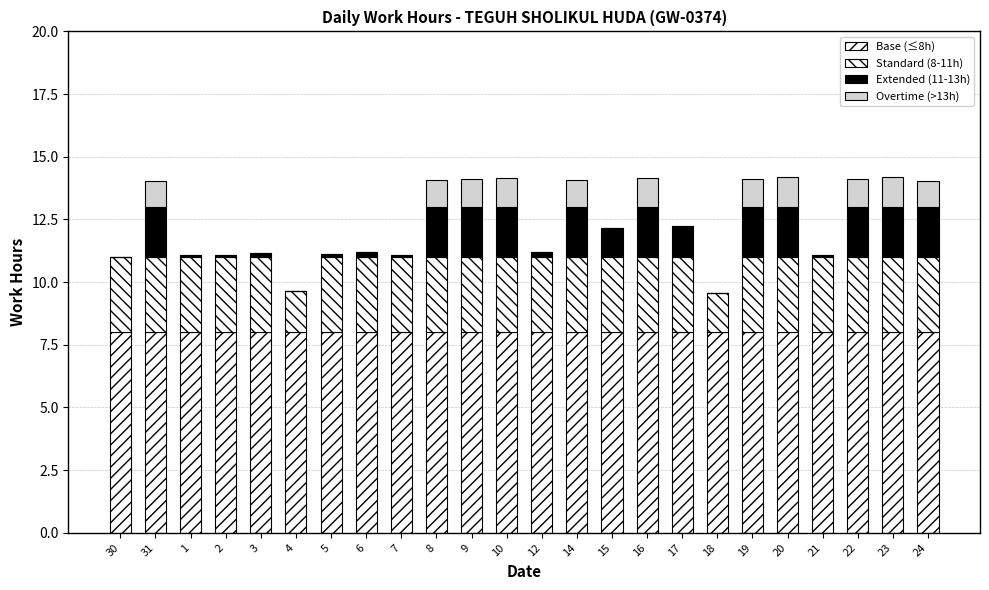

Are the bars grouped side by side (vs. stacked)?

No